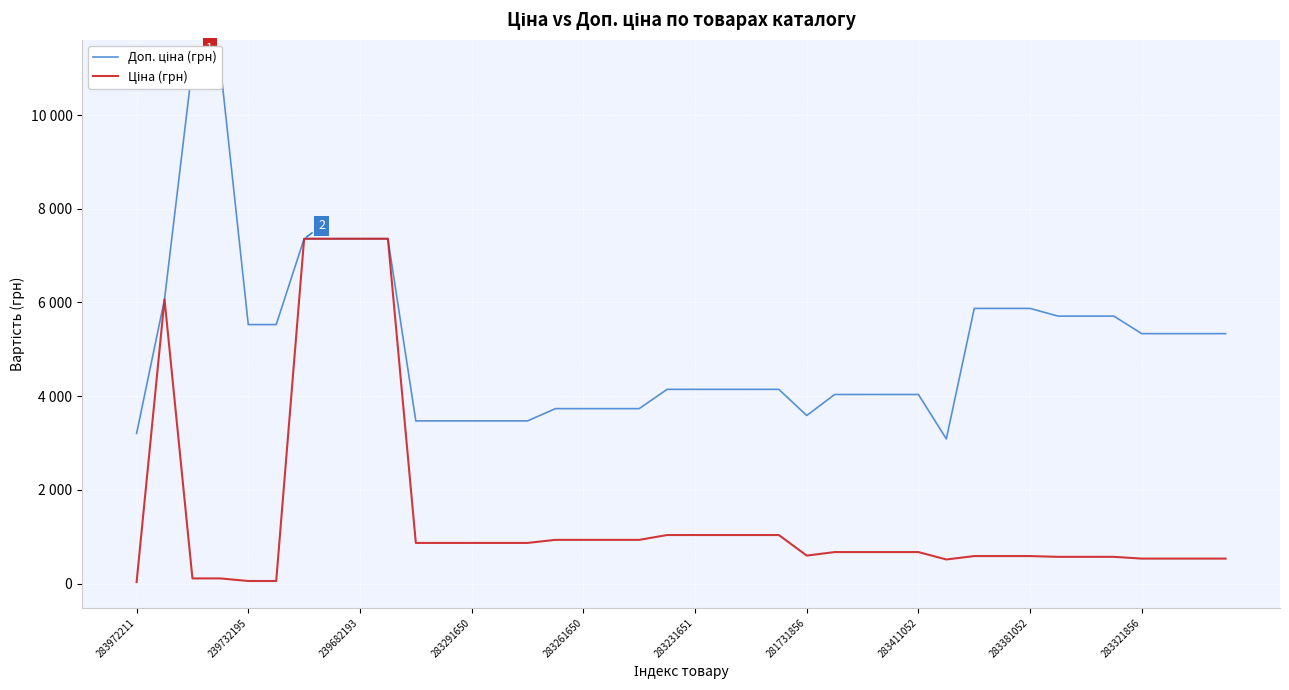

Reading right to left, transcribe all the data shown in this chart.

Доп. ціна (грн): 5334.5	5334.5	5334.5	5334.5	5708.9	5708.9	5708.9	5872.6	5872.6	5872.6	3088.4	4036.0	4036.0	4036.0	4036.0	3586.7	4145.9	4145.9	4145.9	4145.9	4145.9	3734.2	3734.2	3734.2	3734.2	3472.1	3472.1	3472.1	3472.1	3472.1	7360.2	7360.2	7360.2	7360.2	5528.0	5528.0	11055.0	11055.0	6067.2	3205.0
Ціна (грн): 533.5	533.5	533.5	533.5	570.9	570.9	570.9	587.3	587.3	587.3	514.7	672.7	672.7	672.7	672.7	597.8	1036.5	1036.5	1036.5	1036.5	1036.5	933.5	933.5	933.5	933.5	868.0	868.0	868.0	868.0	868.0	7360.2	7360.2	7360.2	7360.2	55.3	55.3	110.5	110.5	6067.2	32.0